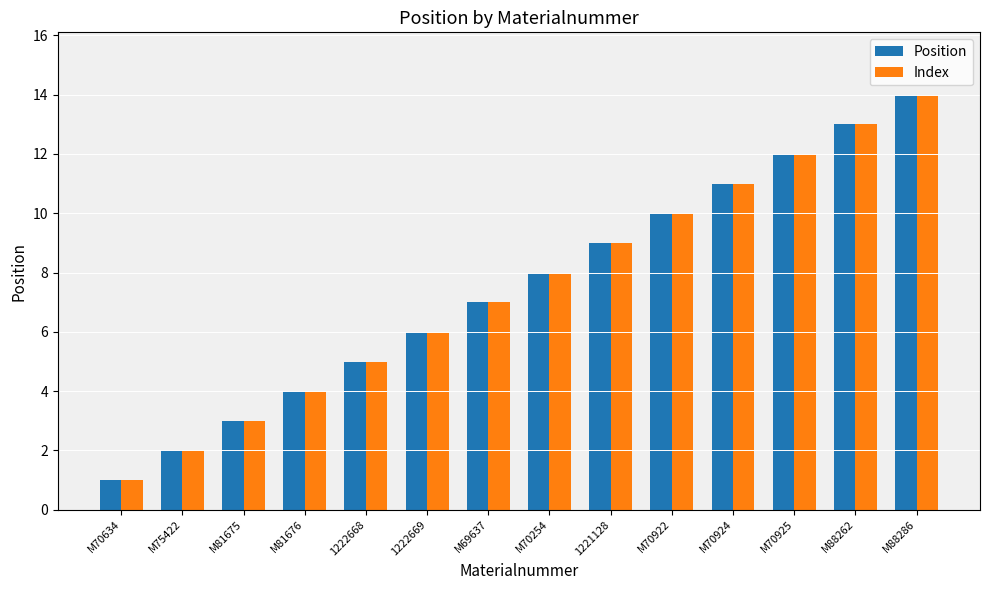

How many categories are shown in the chart?

14